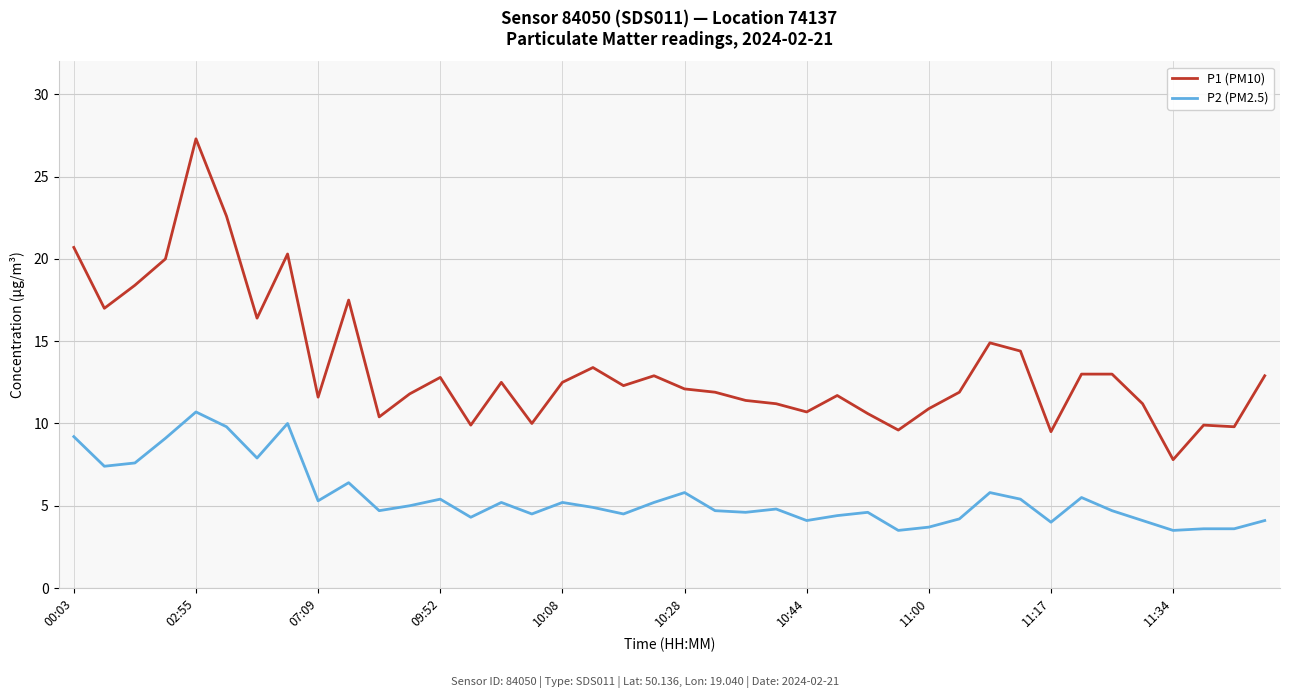

What is the highest value of the P2 (PM2.5) series?

10.7